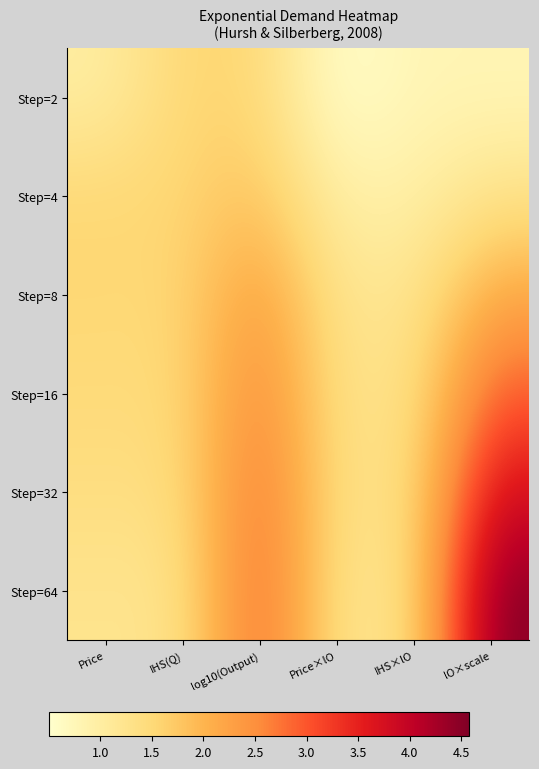

Reading left to right, list all the values displayed in this chart.

Step=2: Price=1.0	IHS(Q)=1.6	log10(Output)=1.6	Price×lO=0.5	IHS×lO=0.8	lO×scale=0.8
Step=4: Price=1.5	IHS(Q)=1.5	log10(Output)=1.8	Price×lO=0.9	IHS×lO=0.9	lO×scale=1.3
Step=8: Price=1.5	IHS(Q)=1.5	log10(Output)=2.4	Price×lO=1.2	IHS×lO=1.2	lO×scale=2.2
Step=16: Price=1.5	IHS(Q)=1.5	log10(Output)=2.7	Price×lO=1.3	IHS×lO=1.3	lO×scale=2.9
Step=32: Price=1.4	IHS(Q)=1.4	log10(Output)=2.9	Price×lO=1.3	IHS×lO=1.3	lO×scale=3.8
Step=64: Price=1.2	IHS(Q)=1.2	log10(Output)=3.1	Price×lO=1.2	IHS×lO=1.2	lO×scale=4.6